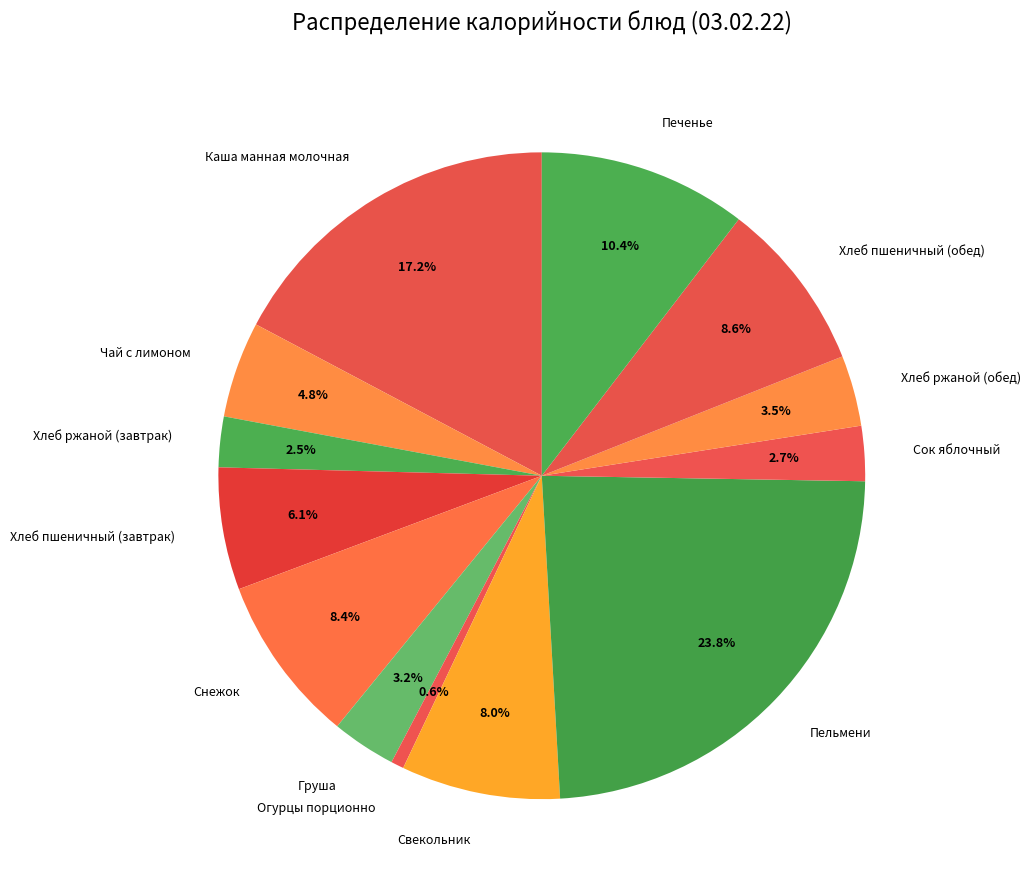

How many slices are in this pie chart?

13